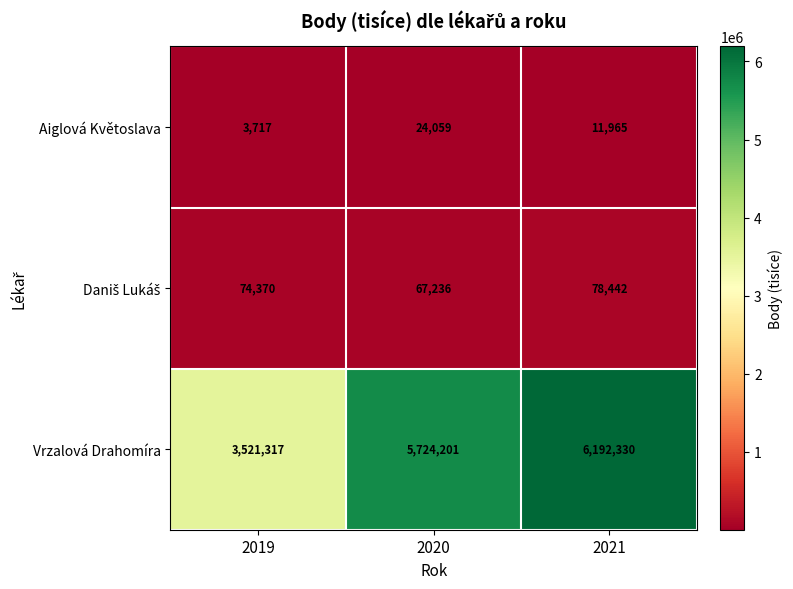

Where does the Aiglová Květoslava series first go above 11965?

2020